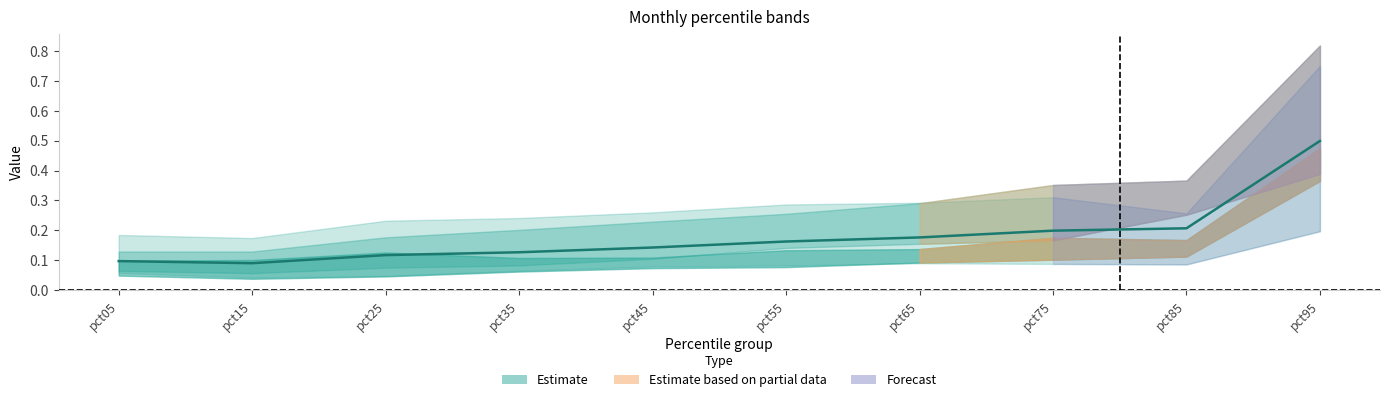

List the labels in order of value, largest first.

pct95, pct85, pct75, pct65, pct55, pct45, pct35, pct25, pct05, pct15